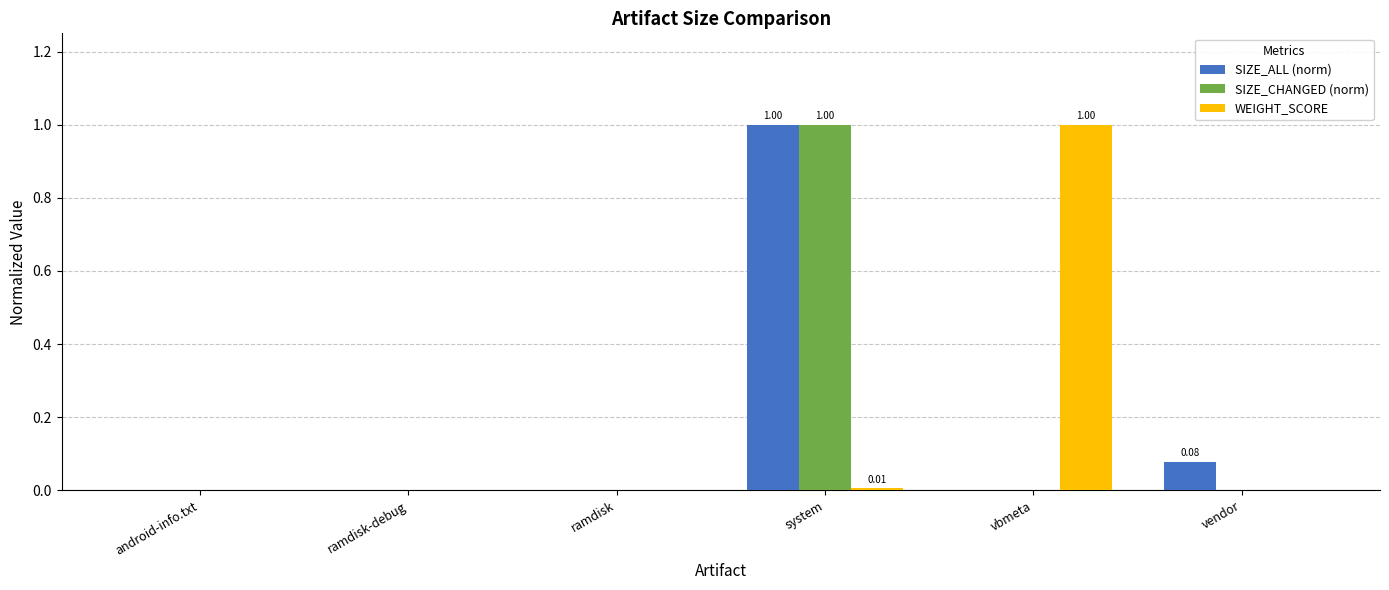

Between system and vendor, which series saw the biggest shift?

SIZE_CHANGED (norm)